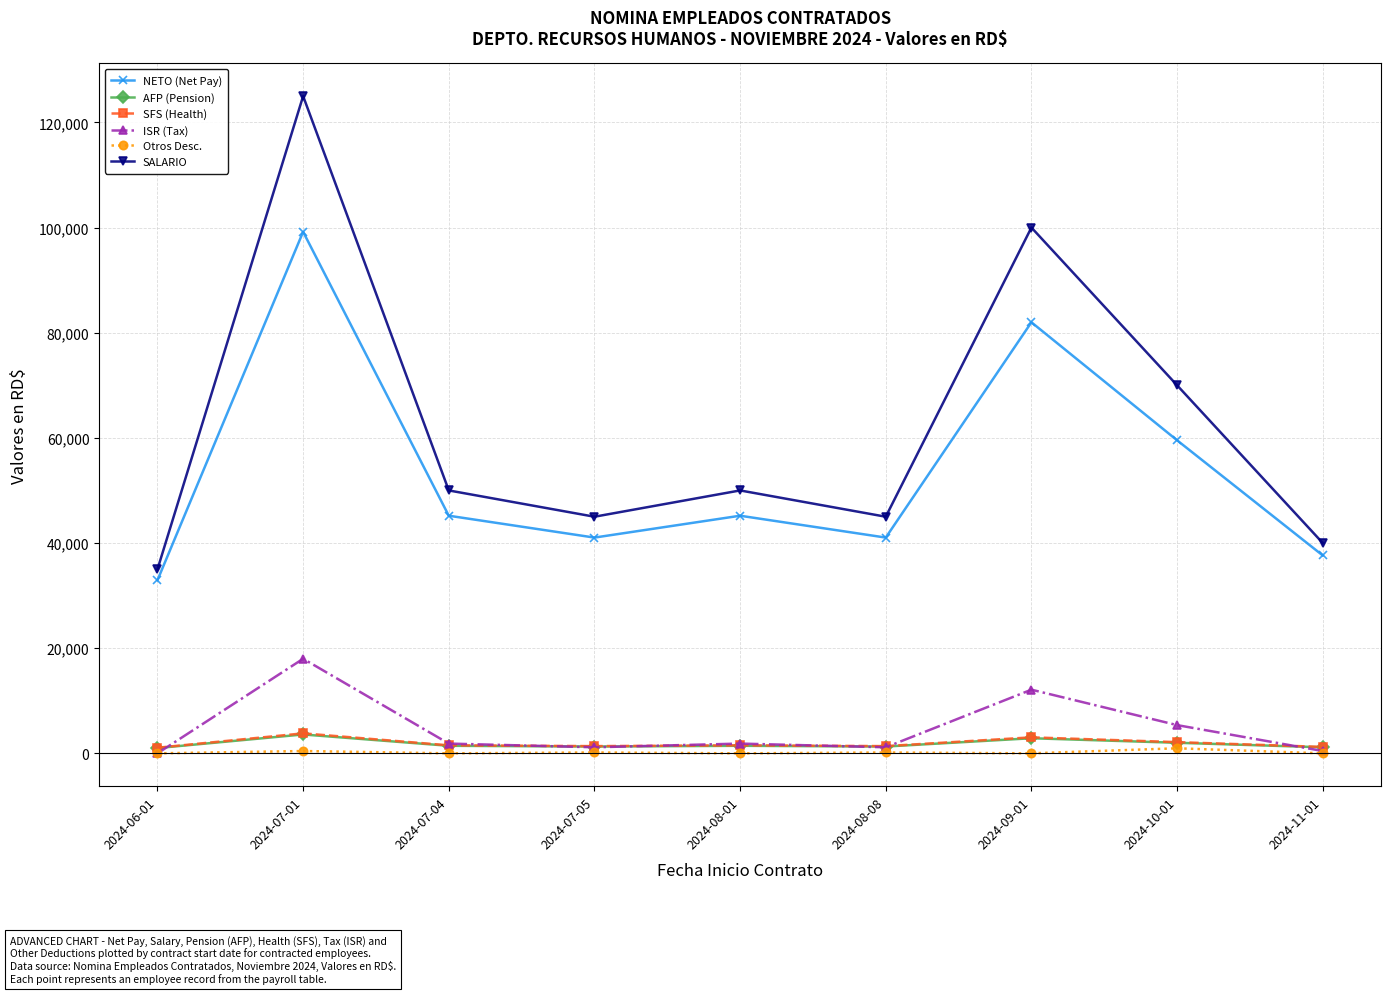

Which series has the widest spread of values?

SALARIO